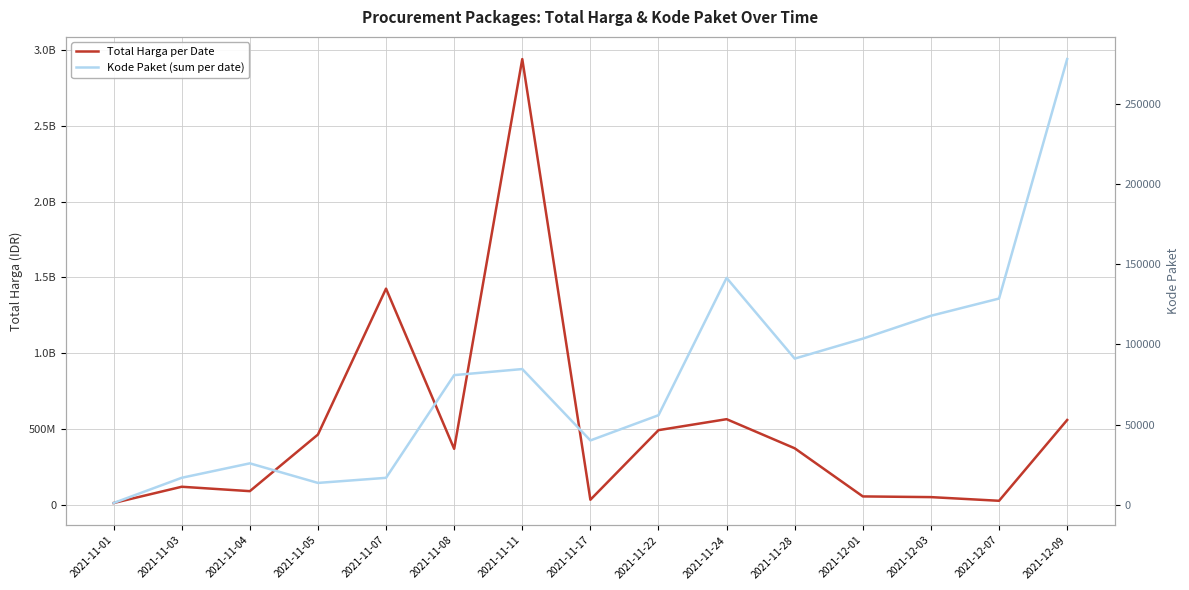

True or false: Total Harga per Date and Kode Paket (sum per date) cross at least once.

False